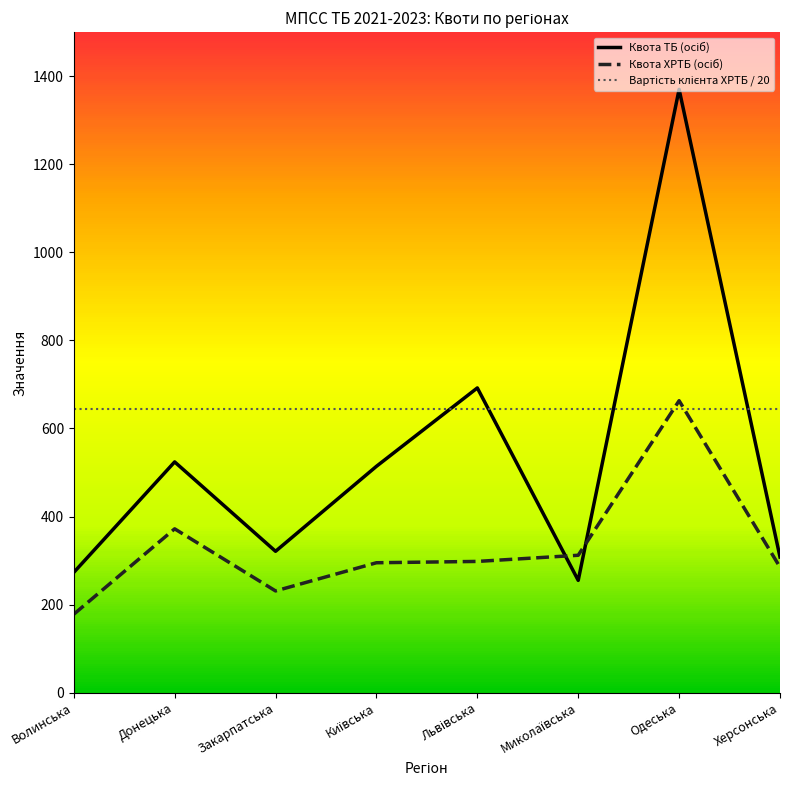

What is the sum of the Вартість клієнта ХРТБ / 20 values at Херсонська and Львівська?

1289.5